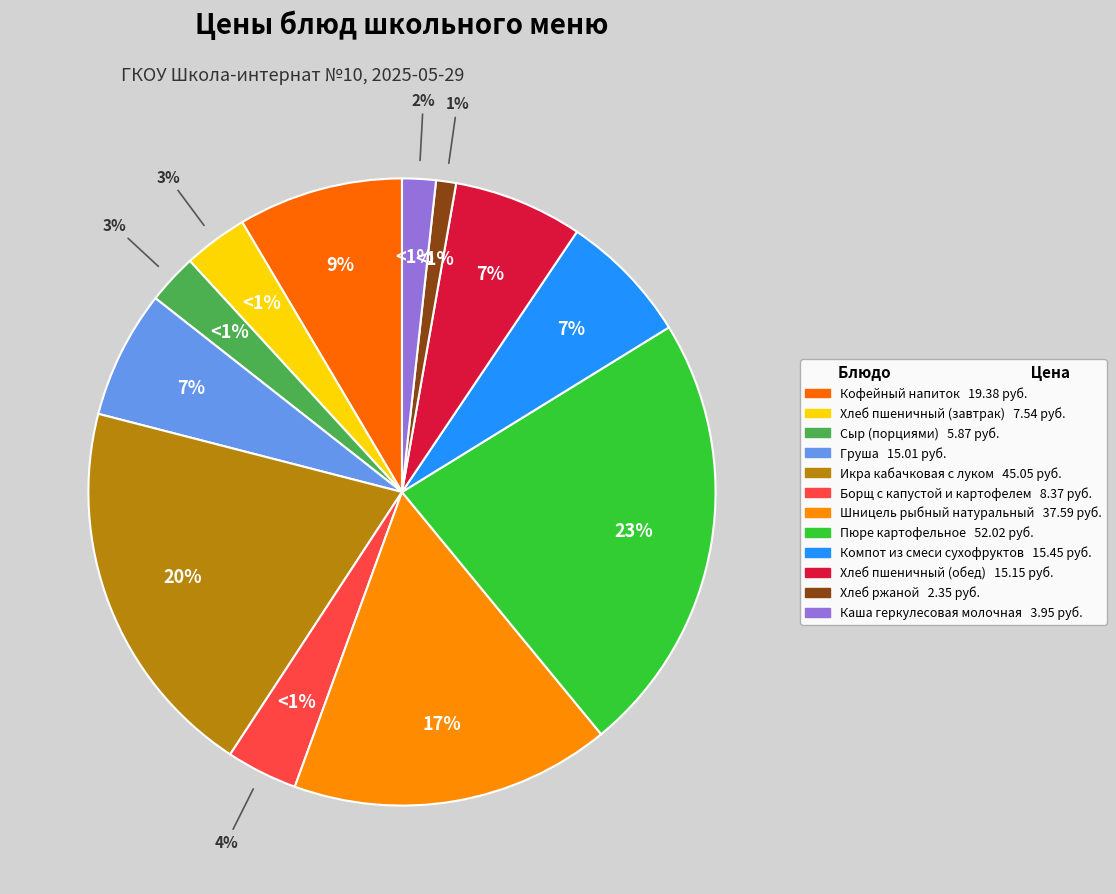

To the nearest percent, what percentage of the pie is Хлеб пшеничный (обед)?

7%